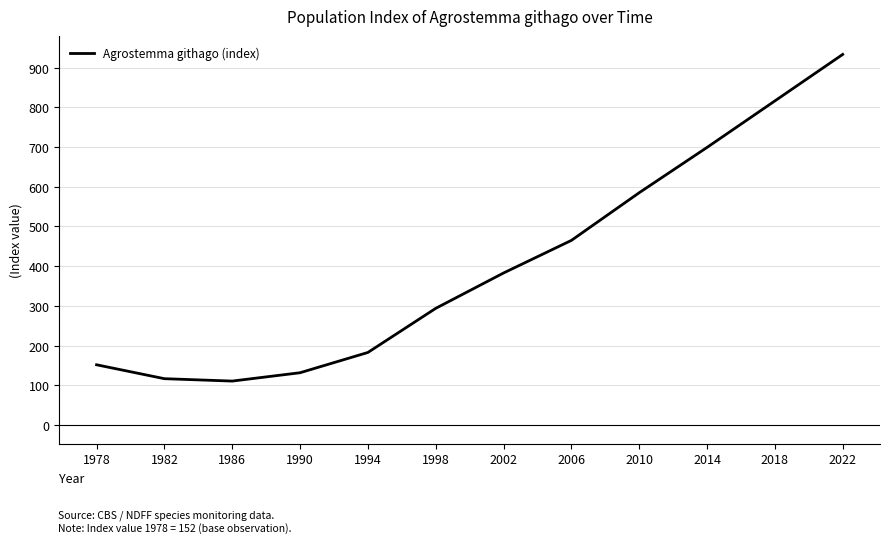

What is the change in value from 2002 to 2014?

+316